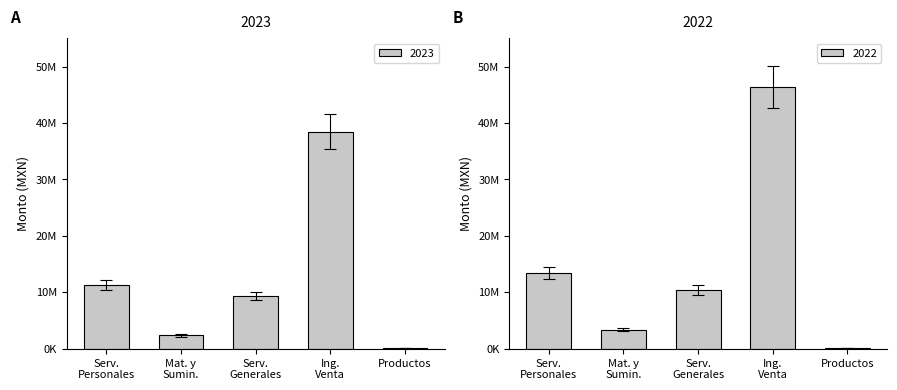

Are the bars grouped side by side (vs. stacked)?

Yes